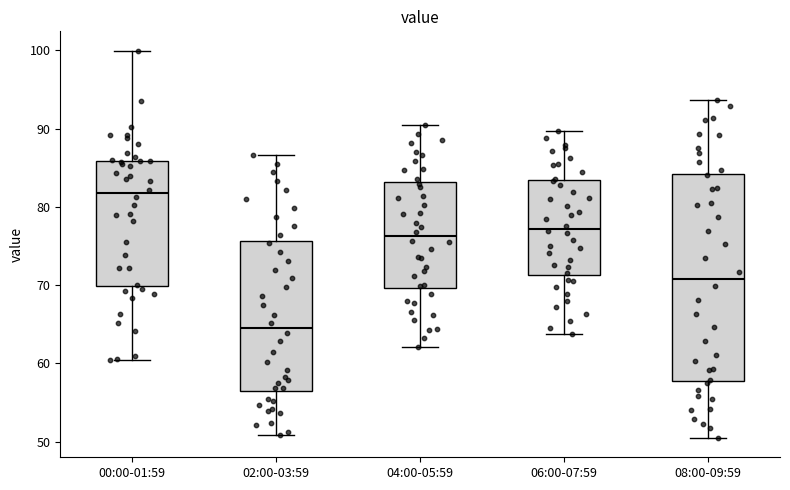

Reading left to right, transcribe this box plot: for each box, give where its median line is, the range the box spans, and where its two whiskers end, as read against the y-axis. The values are not printed on the chart, so give them approximately, as read against the axis.

00:00-01:59: median 82, box 70 to 86, whiskers 60 to 100
02:00-03:59: median 65, box 56 to 76, whiskers 51 to 87
04:00-05:59: median 76, box 70 to 83, whiskers 62 to 90
06:00-07:59: median 77, box 71 to 83, whiskers 64 to 90
08:00-09:59: median 71, box 58 to 84, whiskers 50 to 94